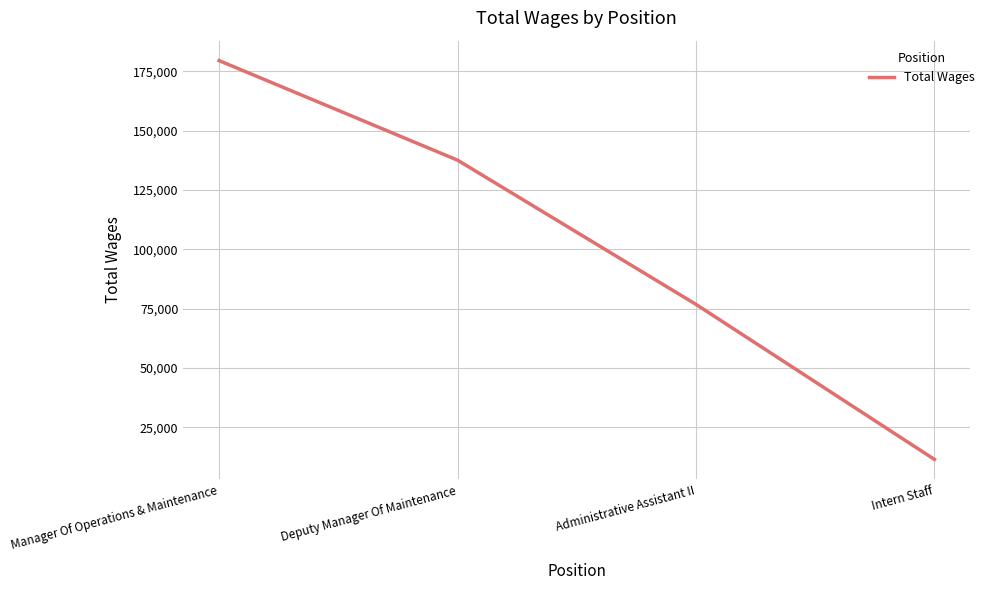

What is the average value?

101393